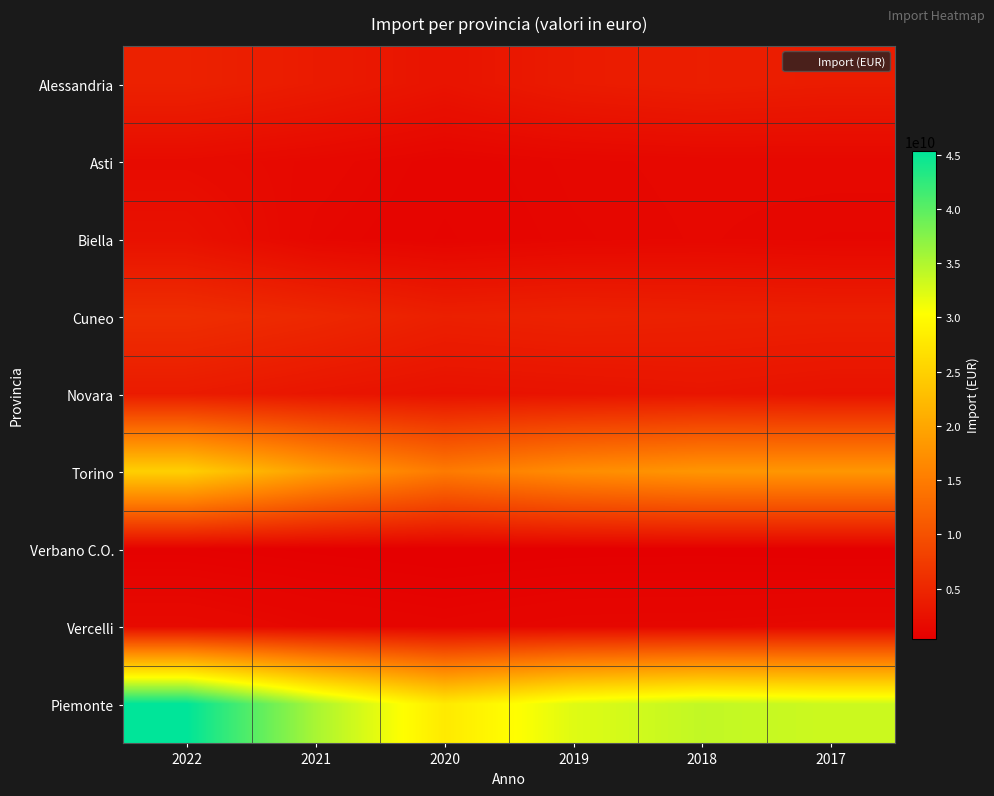

What is the total value across all series at 2020?

55852913182